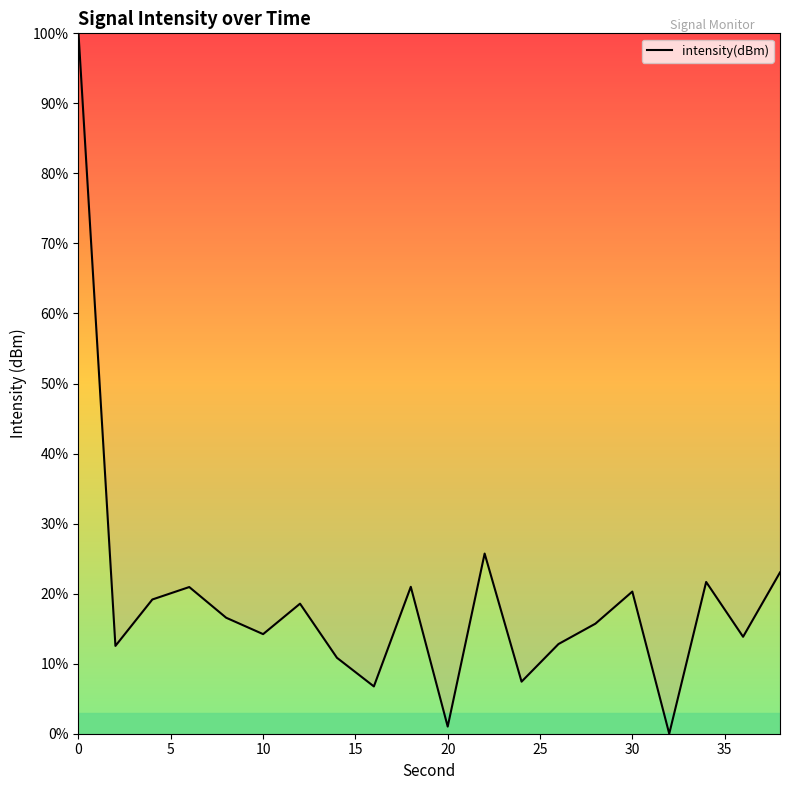

What is the difference between the maximum and minimum values?

100.0